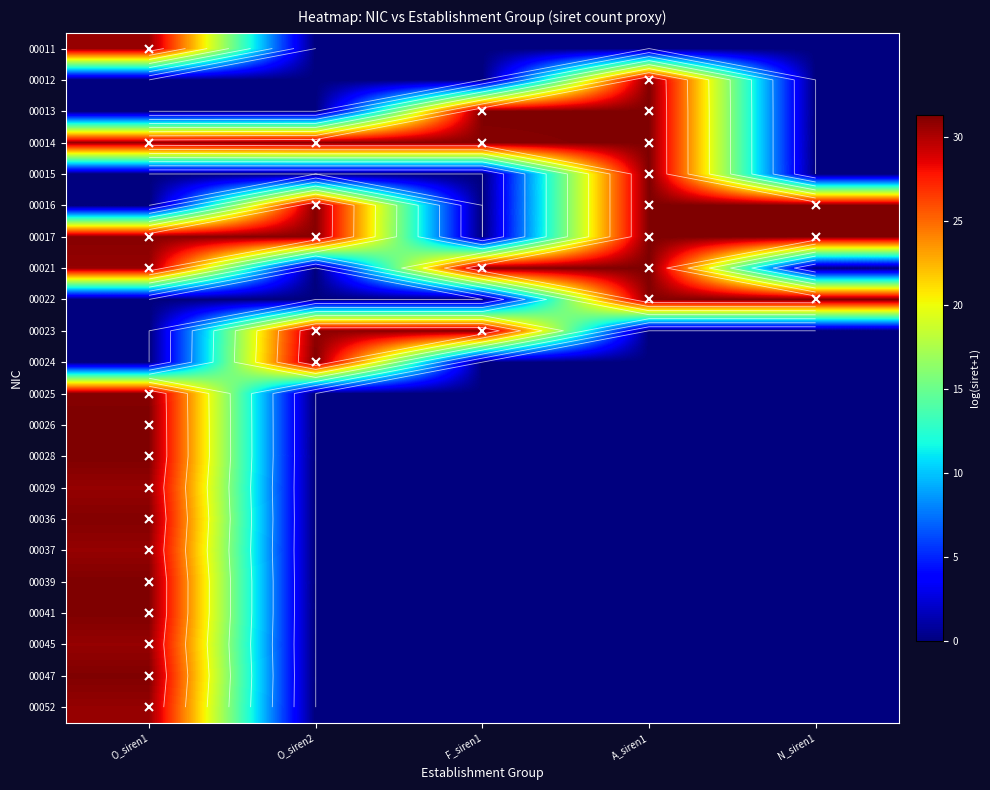

At which category is the sum across all series the highest?

O_siren1